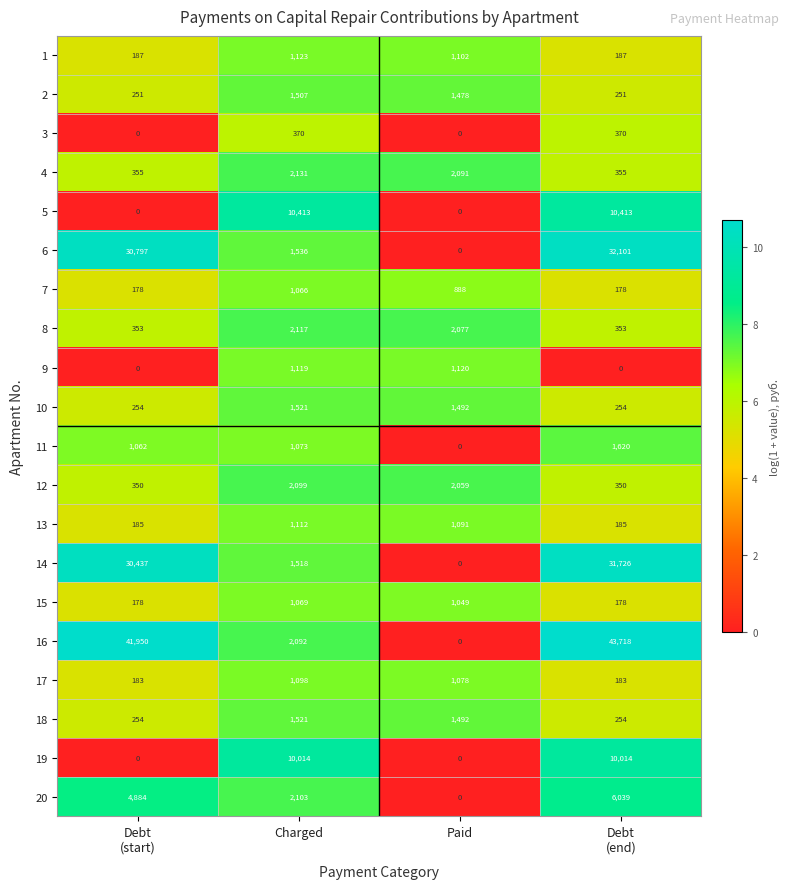

Count the number of categories in the chart.

4